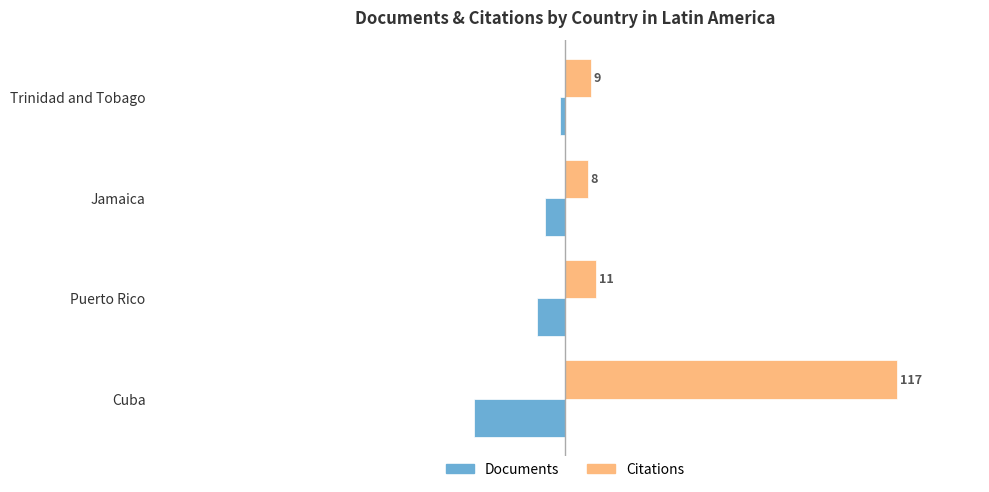

Between Cuba and Trinidad and Tobago, which series saw the biggest shift?

Citations